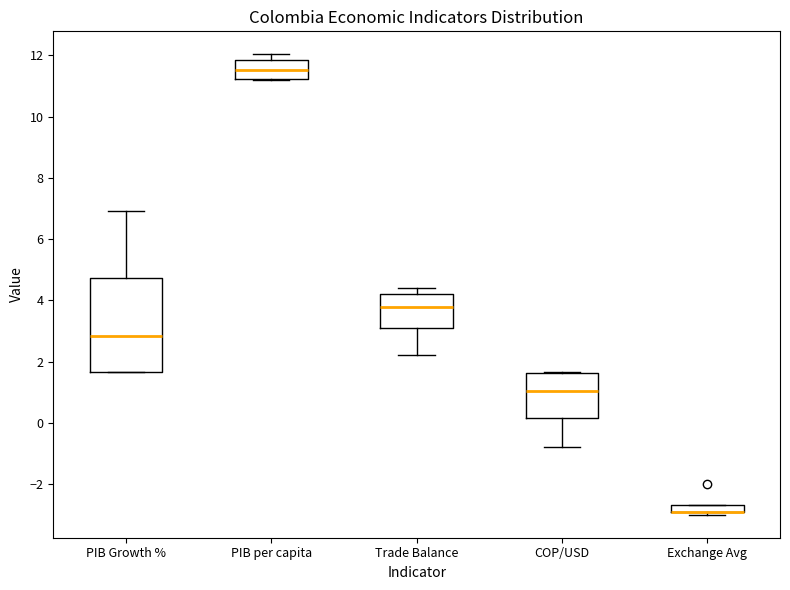

Comparing the boxes themselves (not the whiskers), which one is the tallest?

PIB Growth %